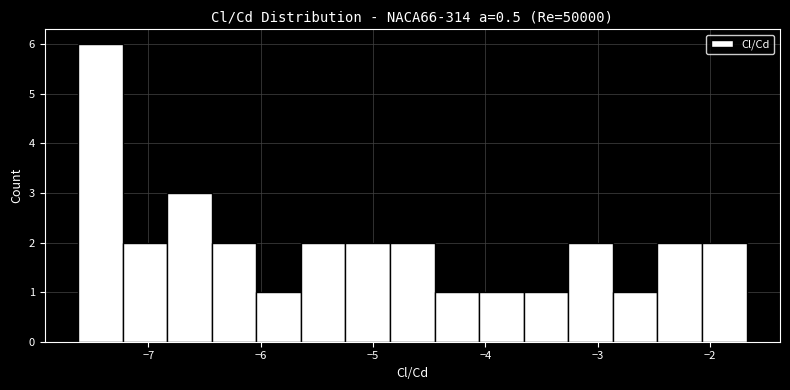

Read against the x-axis, roughly where is the centre of the tallest bar?

-7.4